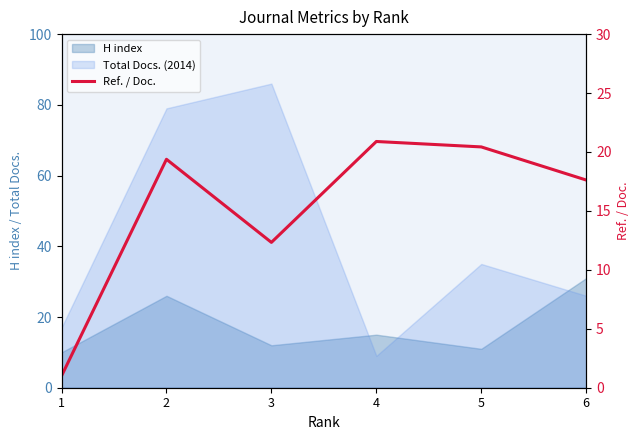

Reading left to right, what are all the values shown in this chart?

1.0	19.4	12.3	20.9	20.4	17.6